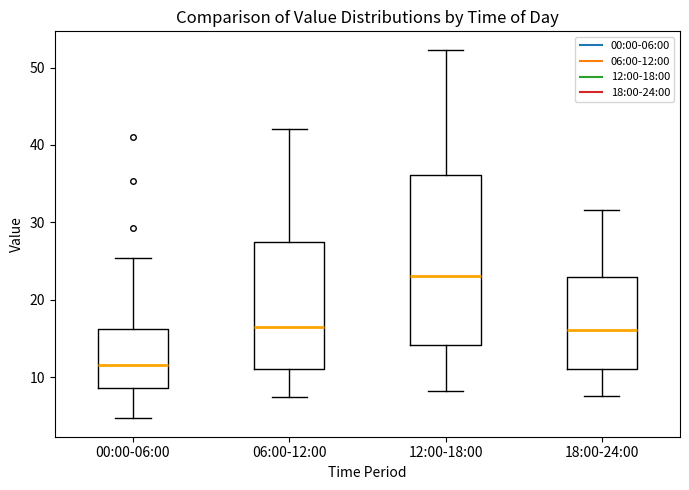

Reading left to right, read every box against the y-axis: the position of its median line, the range the box covers, and the ends of its whiskers. The values are not printed on the chart, so give them approximately, as read against the axis.

00:00-06:00: median 12, box 9 to 16, whiskers 5 to 25
06:00-12:00: median 17, box 11 to 28, whiskers 7 to 42
12:00-18:00: median 23, box 14 to 36, whiskers 8 to 52
18:00-24:00: median 16, box 11 to 23, whiskers 8 to 32